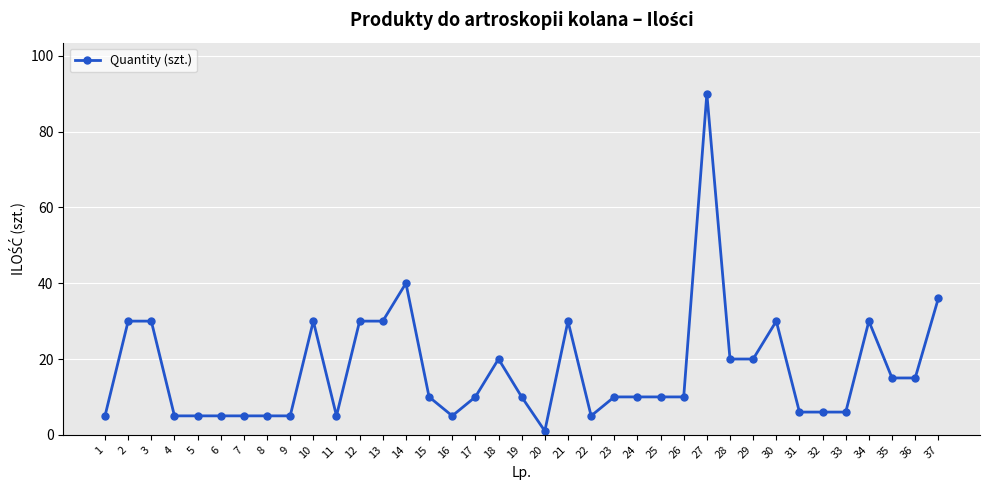

True or false: there are more than 2 points higher than both neighbors.

True